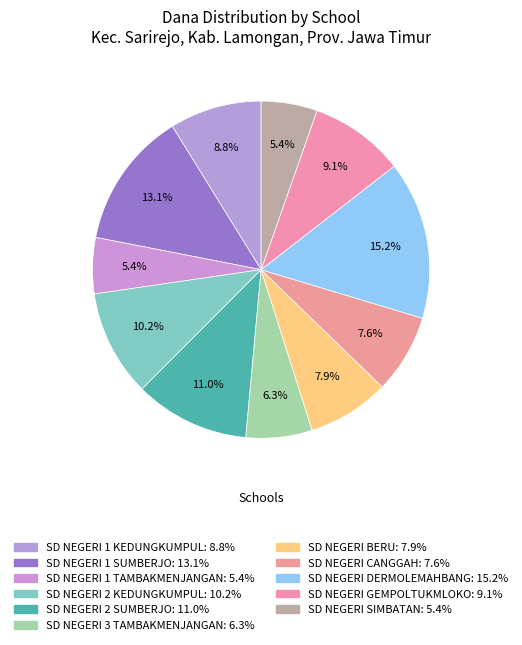

Which has a higher value, SD NEGERI 1 TAMBAKMENJANGAN or SD NEGERI SIMBATAN?

SD NEGERI 1 TAMBAKMENJANGAN